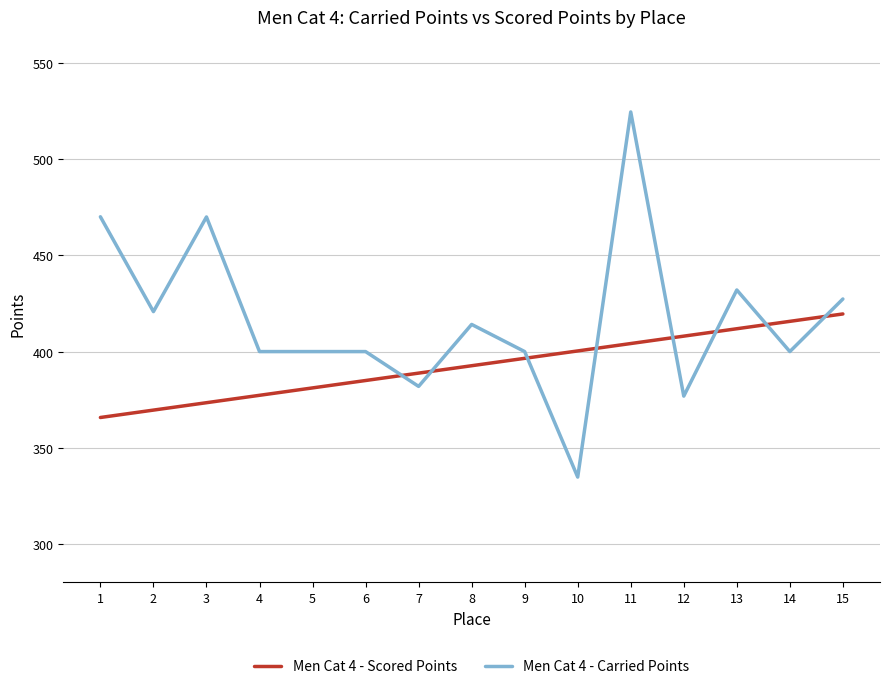

What is the spread (max minus min) of values at 3?

96.6